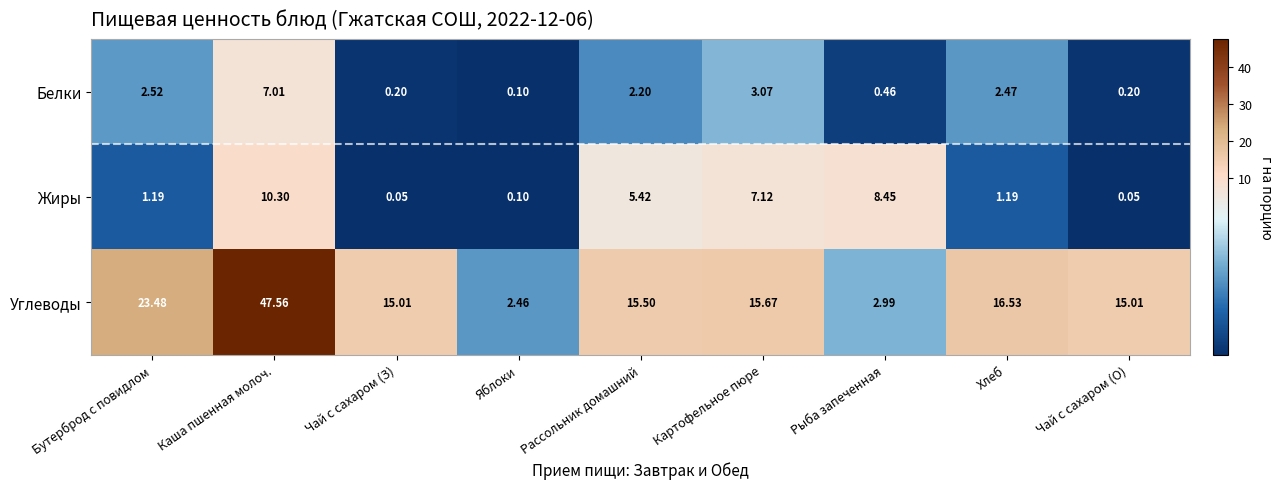

List the series in order of their peak value, highest first.

Углеводы, Жиры, Белки